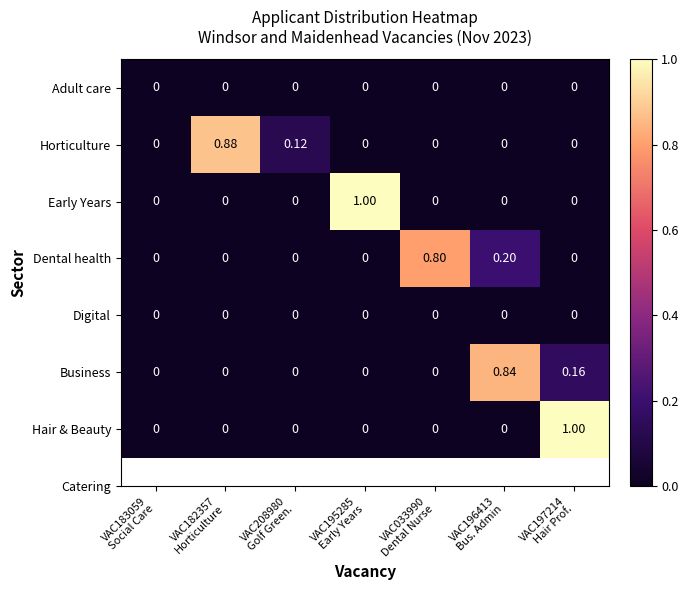

Count the number of data series in this chart.

7